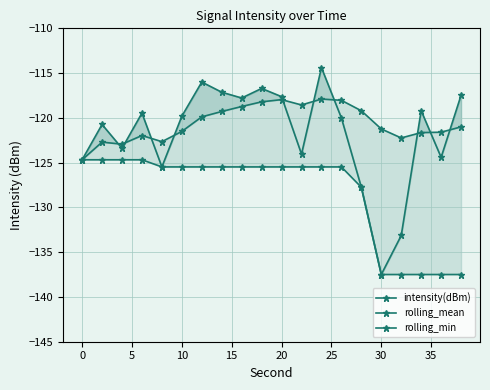

True or false: intensity(dBm) and rolling_min intersect in this chart.

False